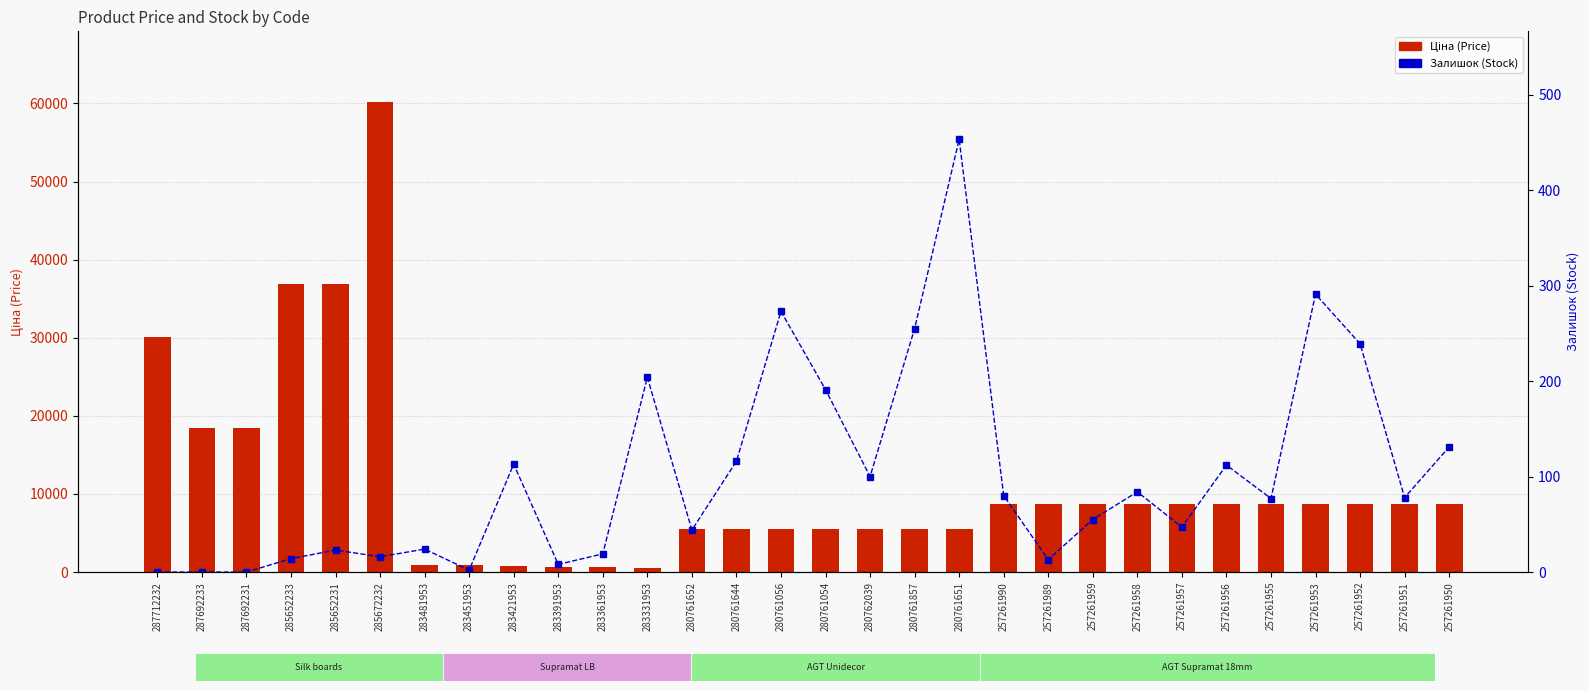

At which label does Залишок (Stock) first exceed 78?

283421953